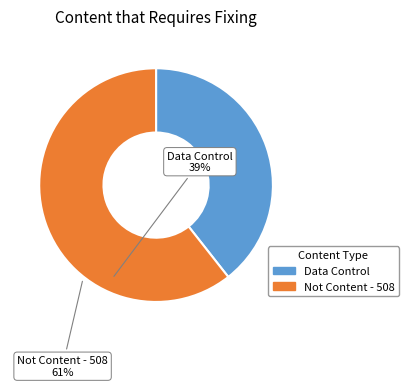

Combined, do Not Content - 508 and Data Control account for over 50%?

Yes